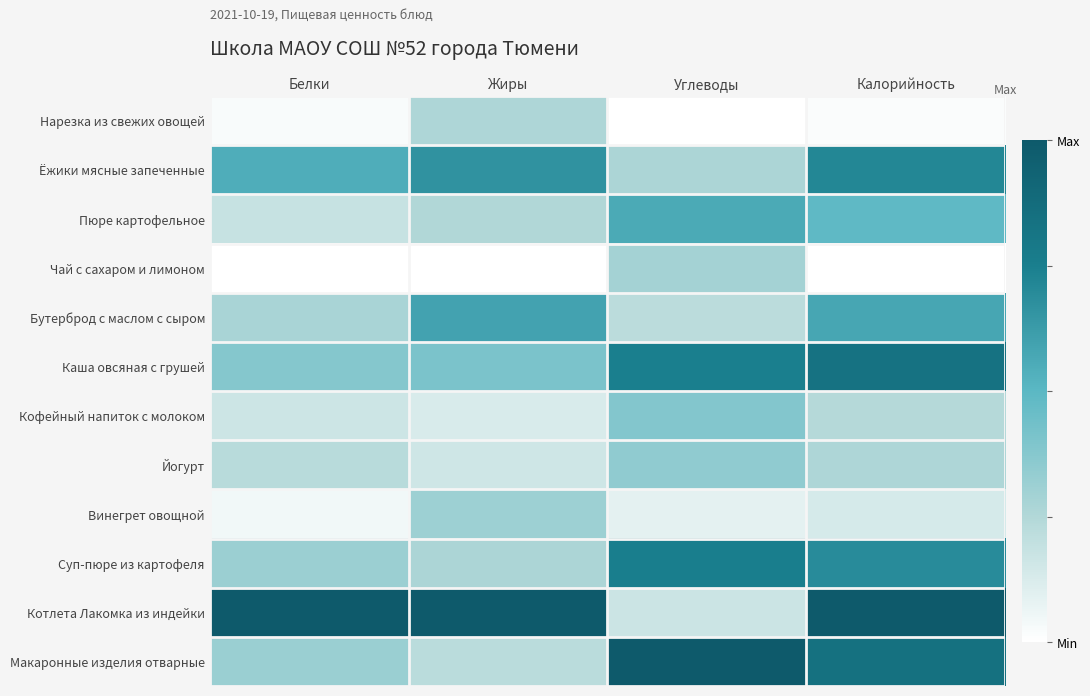

List the series in order of their peak value, lowest first.

Нарезка из свежих овощей, Чай с сахаром и лимоном, Винегрет овощной, Йогурт, Кофейный напиток с молоком, Пюре картофельное, Бутерброд с маслом с сыром, Ёжики мясные запеченные, Суп-пюре из картофеля, Каша овсяная с грушей, Котлета Лакомка из индейки, Макаронные изделия отварные